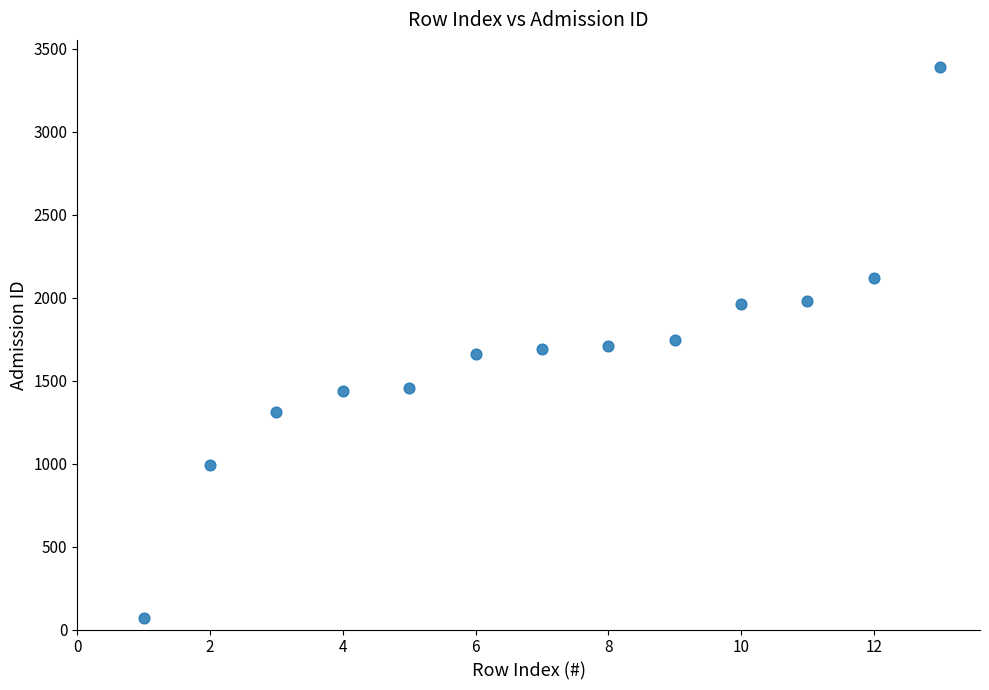

What is the range of Y values (max minus min)?

3315